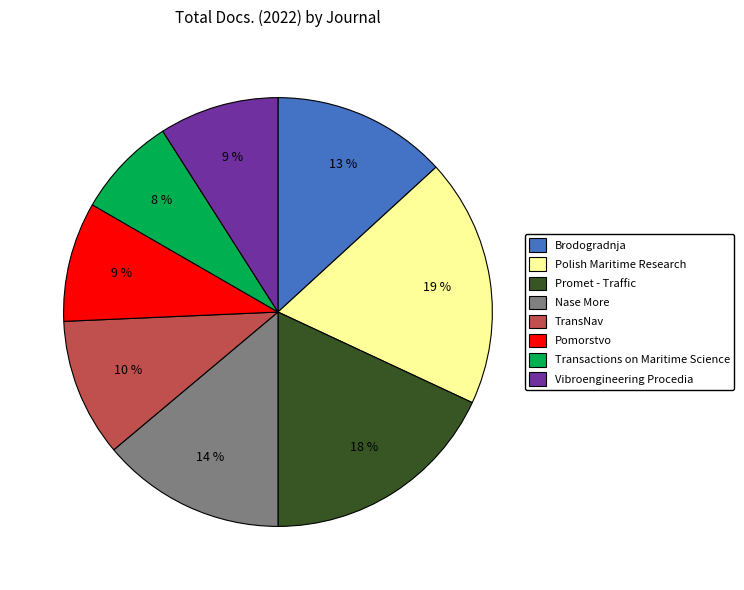

Is there a majority slice in this chart?

No